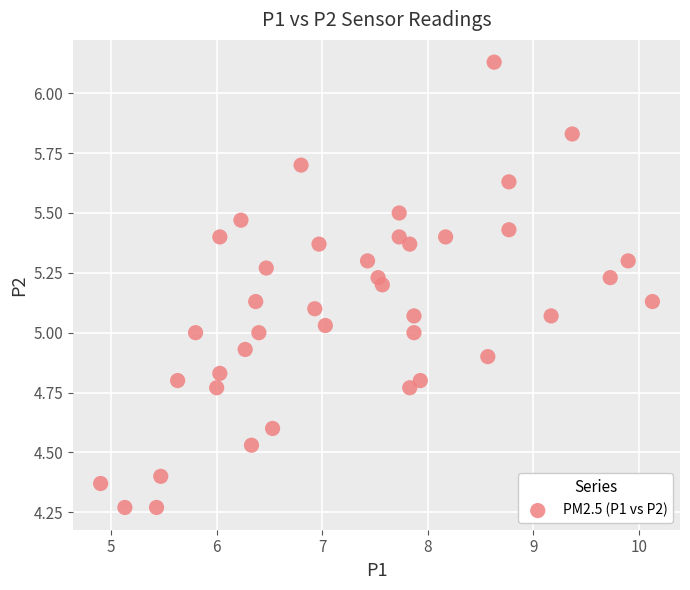

What is the range of Y values (max minus min)?

1.9